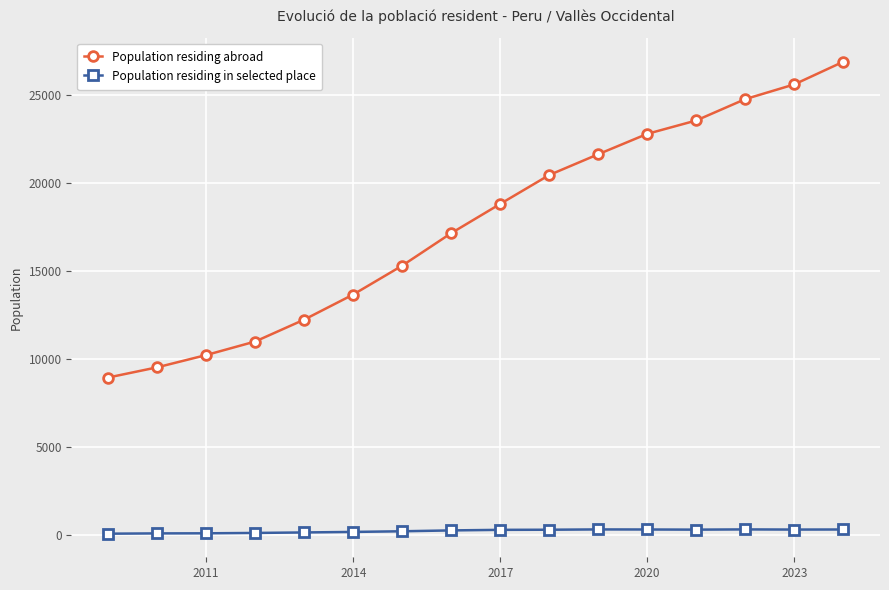

True or false: Population residing abroad and Population residing in selected place cross at least once.

False